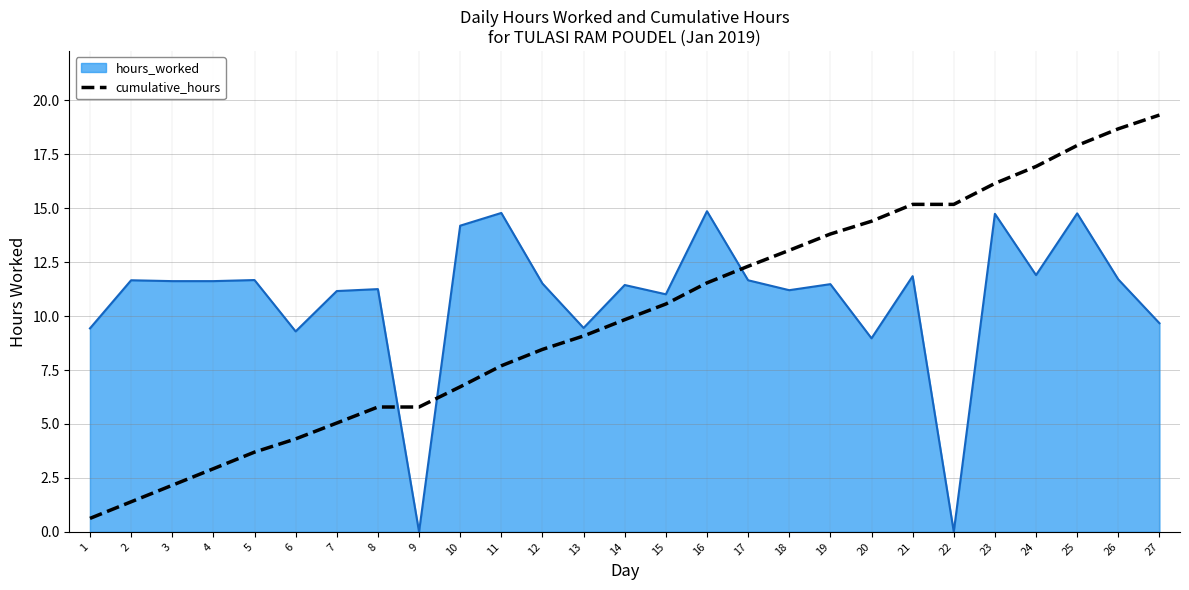

What is the lowest value of the cumulative_hours series?

0.6